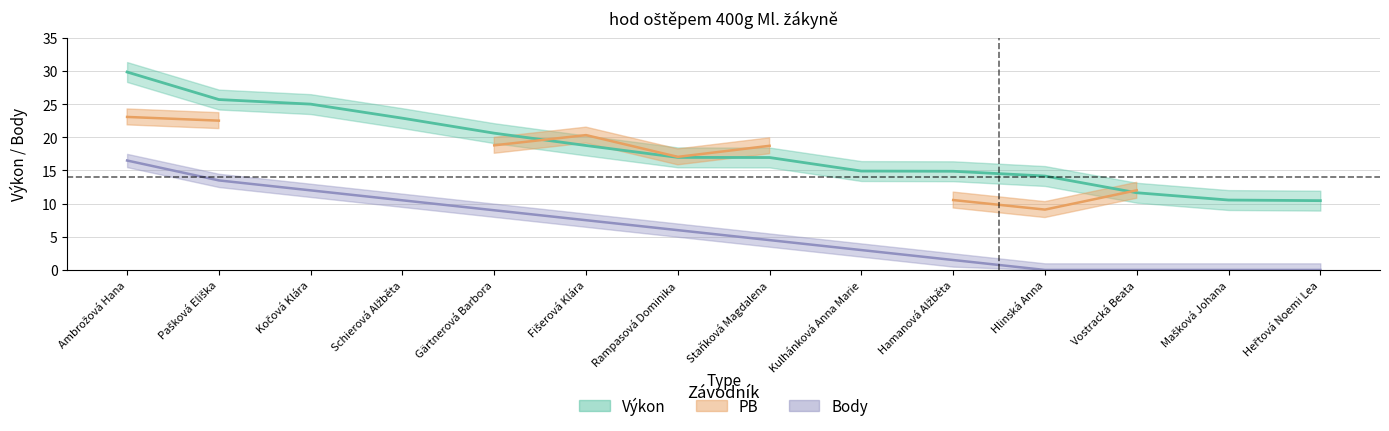

What is the sum of the Body values at Hamanová Alžběta and Kočová Klára?

13.5